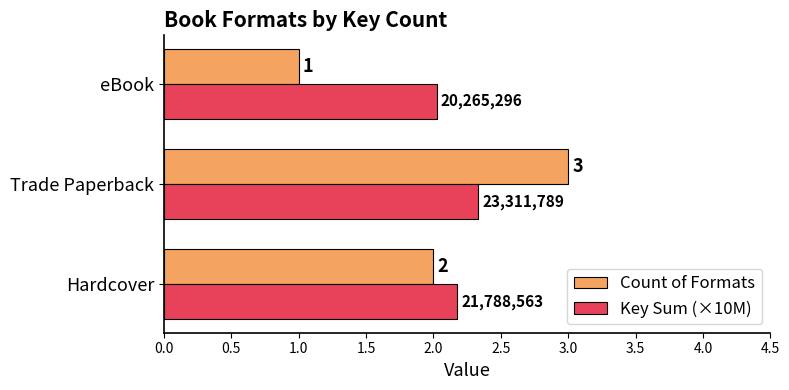

Rank the series at Trade Paperback from highest to lowest value.

Count of Formats, Key Sum (×10M)